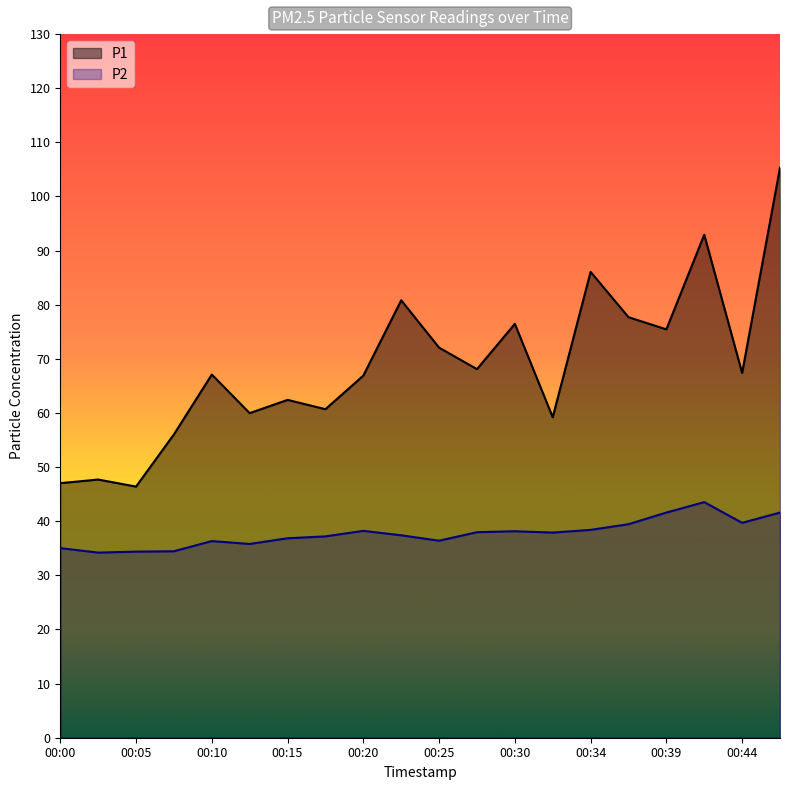

What is the value of the P1 point at the 6th from the left?

60.0